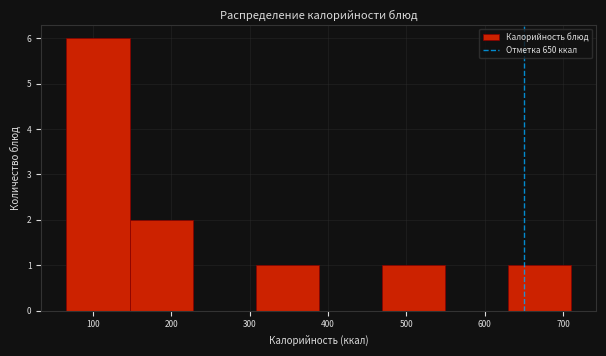

Over which range of the x-axis is the bar tallest?

70 to 150